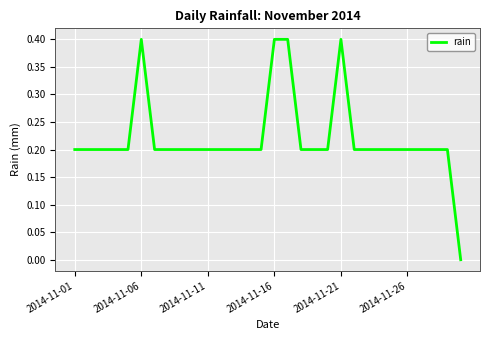

Reading right to left, transcribe all the data shown in this chart.

0.0	0.2	0.2	0.2	0.2	0.2	0.2	0.2	0.2	0.4	0.2	0.2	0.2	0.4	0.4	0.2	0.2	0.2	0.2	0.2	0.2	0.2	0.2	0.2	0.4	0.2	0.2	0.2	0.2	0.2